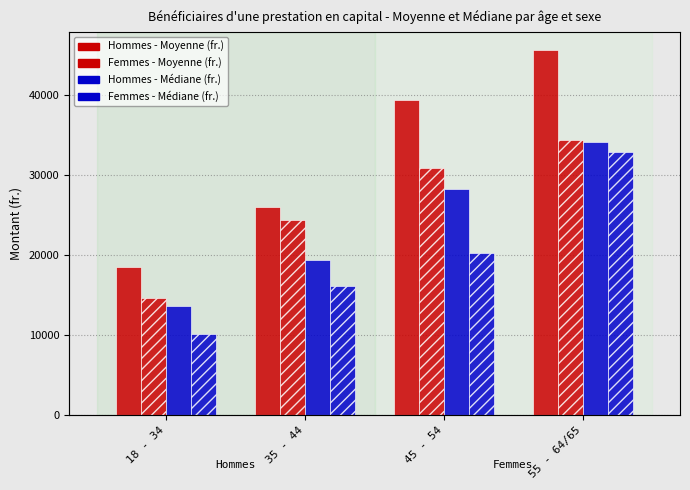

What is the value of the Femmes - Médiane (fr.) bar at the 1st from the left?

10200.0